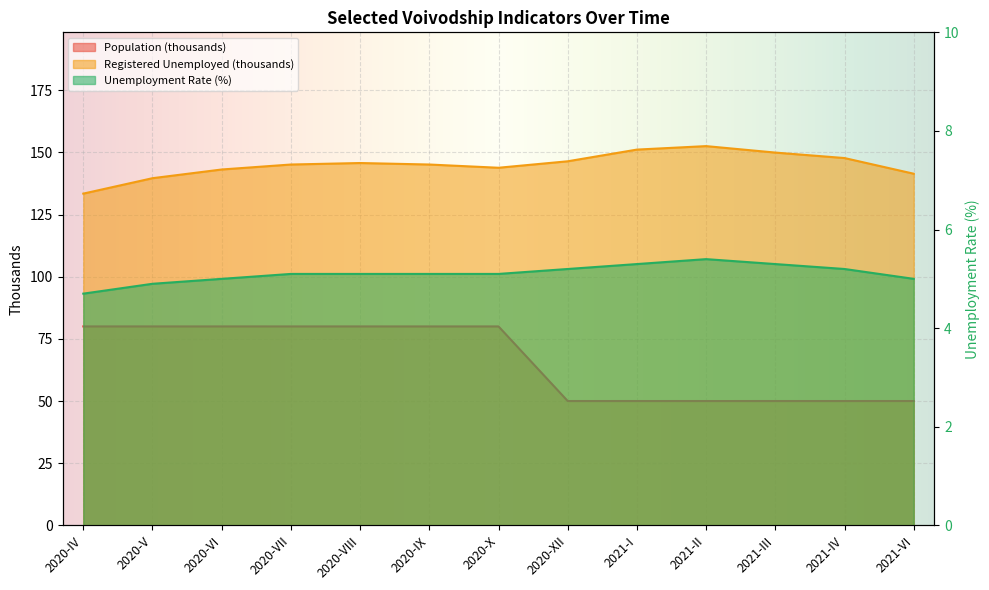

What is the spread (max minus min) of values at 2021-VI?

136.4